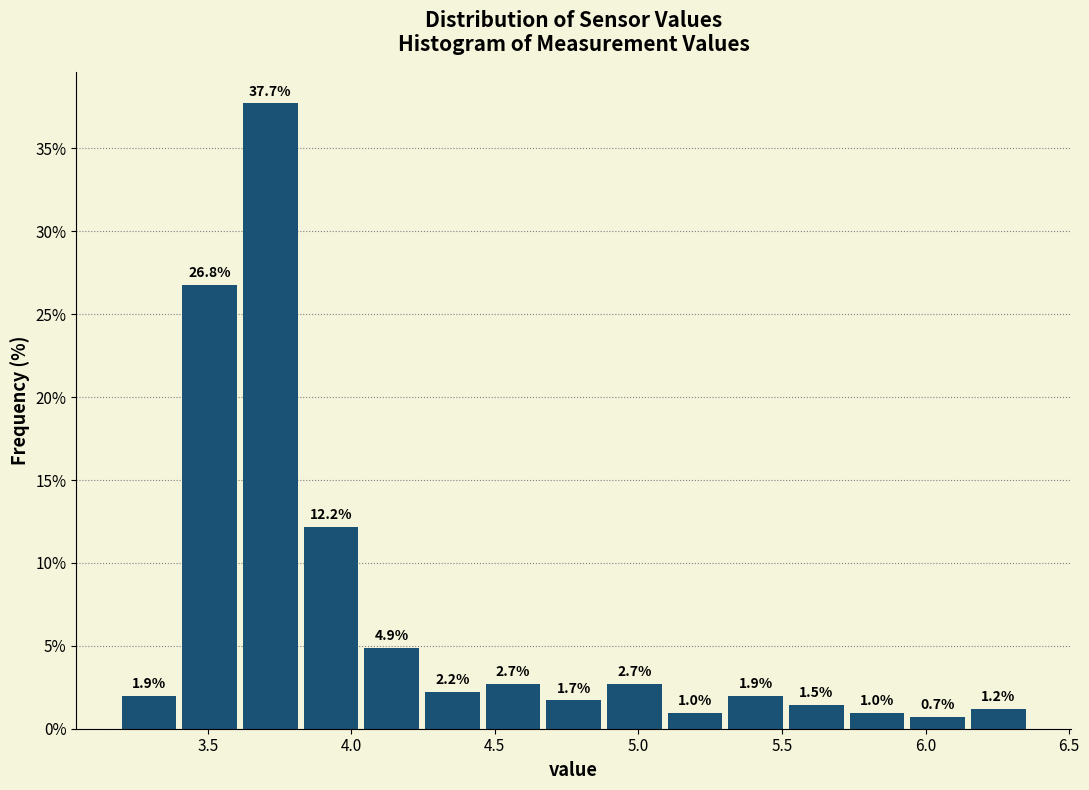

What is the height of the bar covering 4.25 to 4.45 on the x-axis? The bar edges are not printed on the chart, so give them approximately, as read against the axis.

2.2